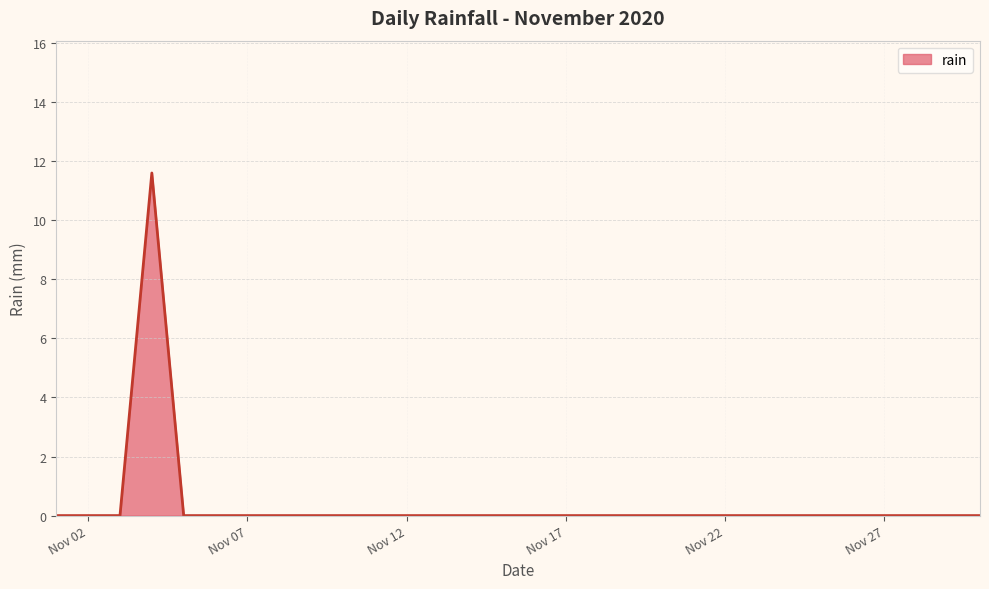

What is the difference between the maximum and minimum values?

11.6